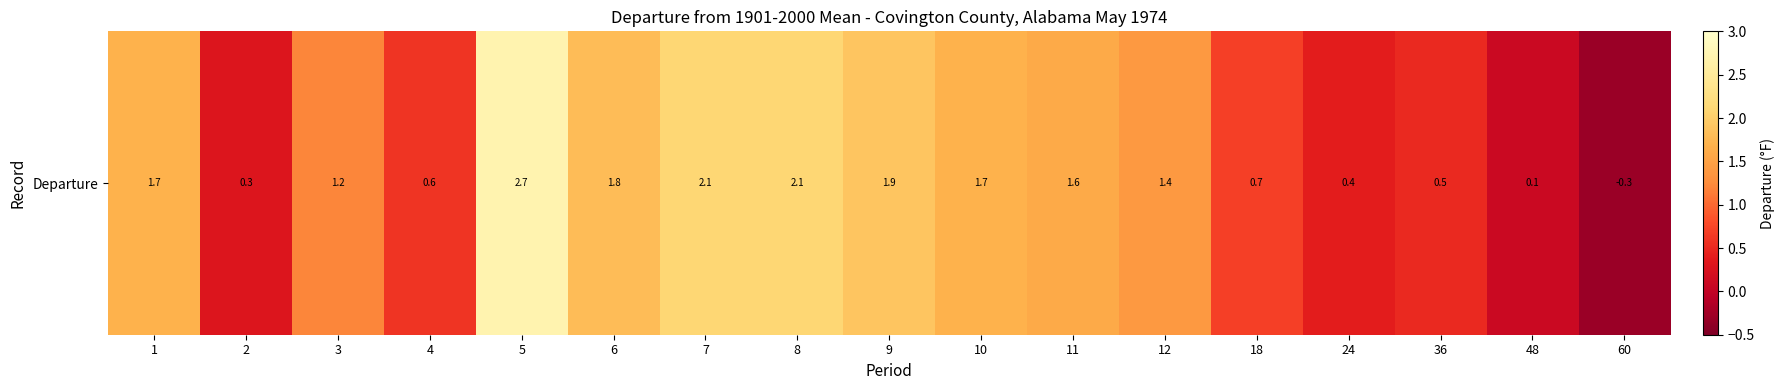

What is the sum of all values?

20.5